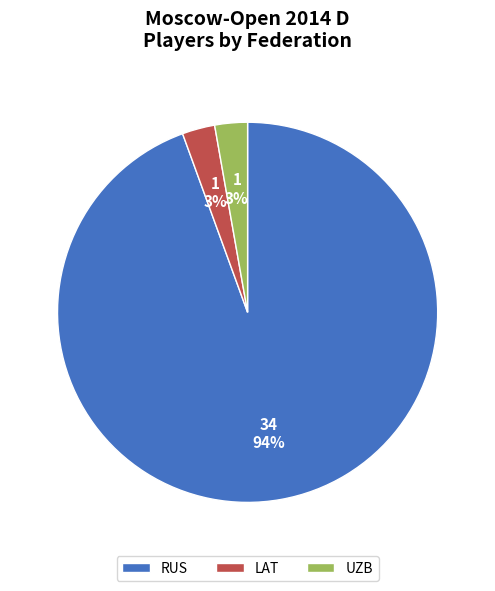

Combined, do RUS and UZB account for over 50%?

Yes